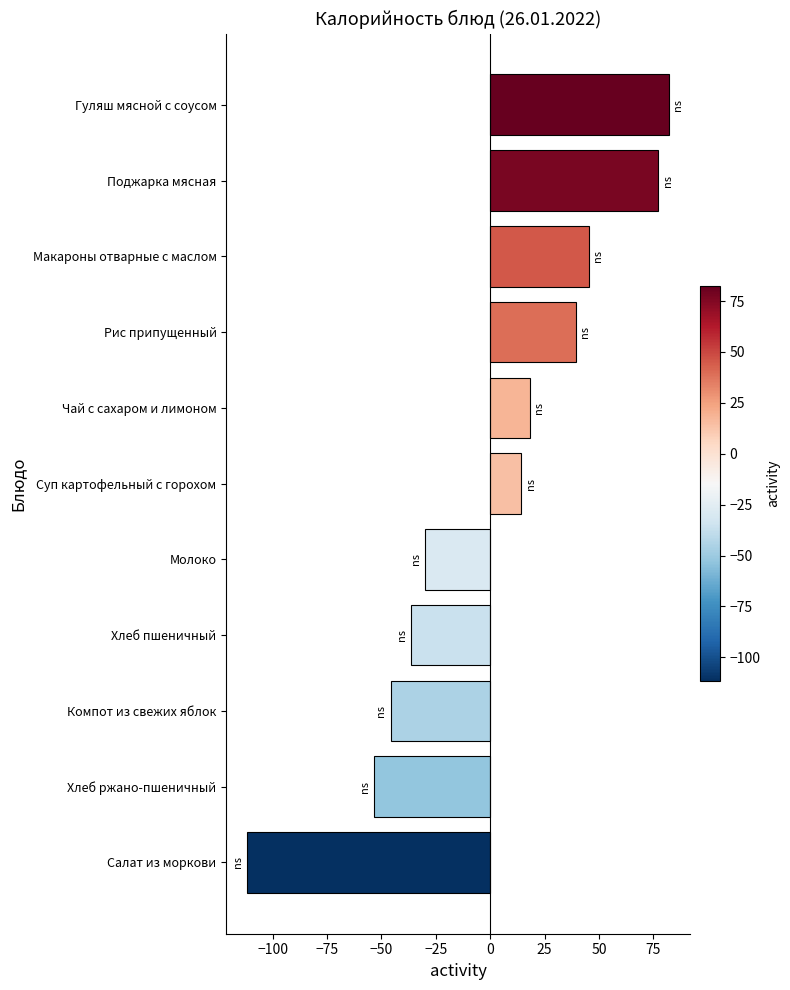

Rank the categories by value from highest to lowest.

Гуляш мясной с соусом, Поджарка мясная, Макароны отварные с маслом, Рис припущенный, Чай с сахаром и лимоном, Суп картофельный с горохом, Молоко, Хлеб пшеничный, Компот из свежих яблок, Хлеб ржано-пшеничный, Салат из моркови